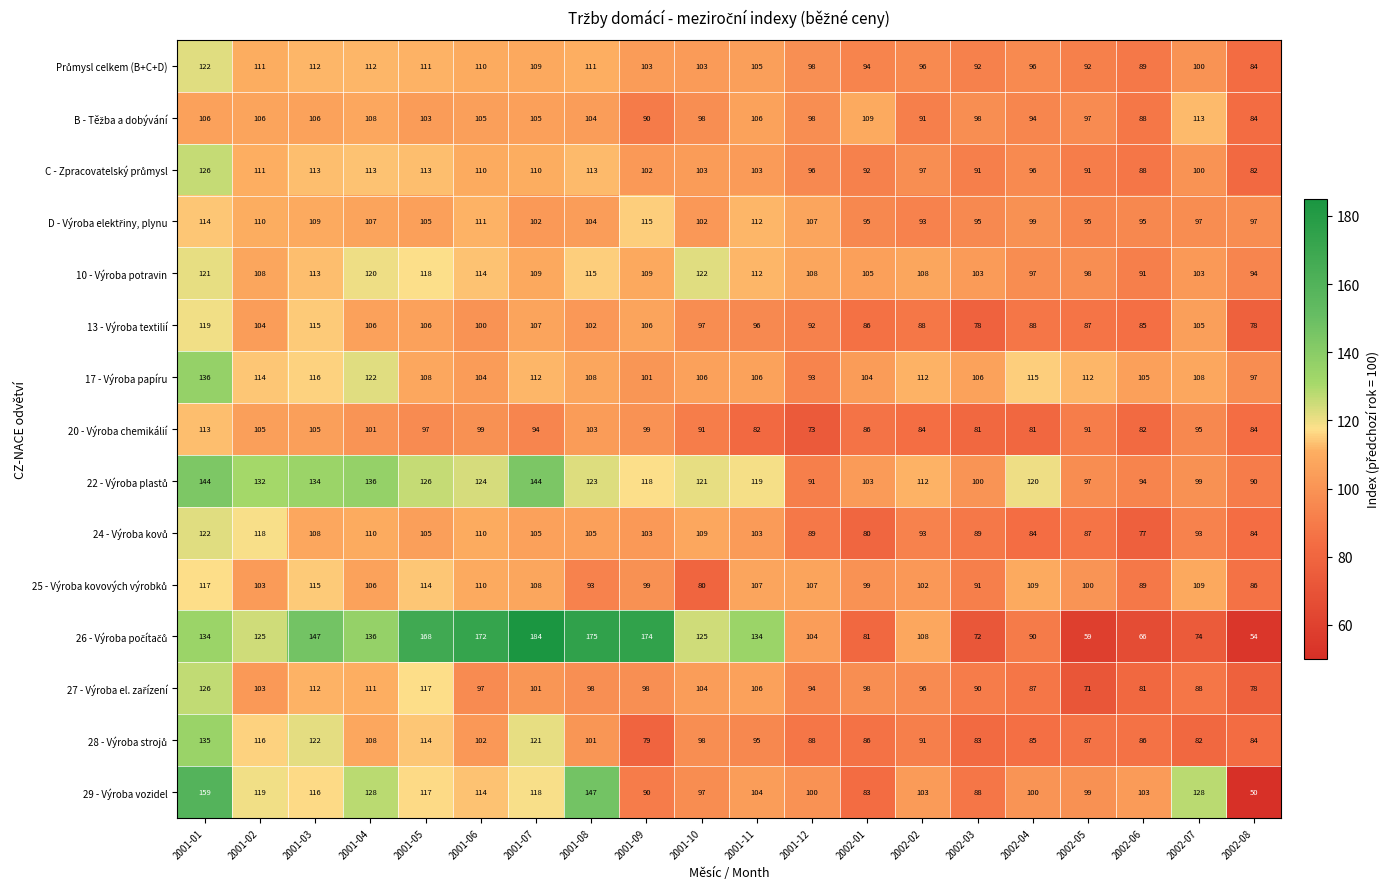

At which label is 17 - Výroba papíru closest to 114?

2001-02